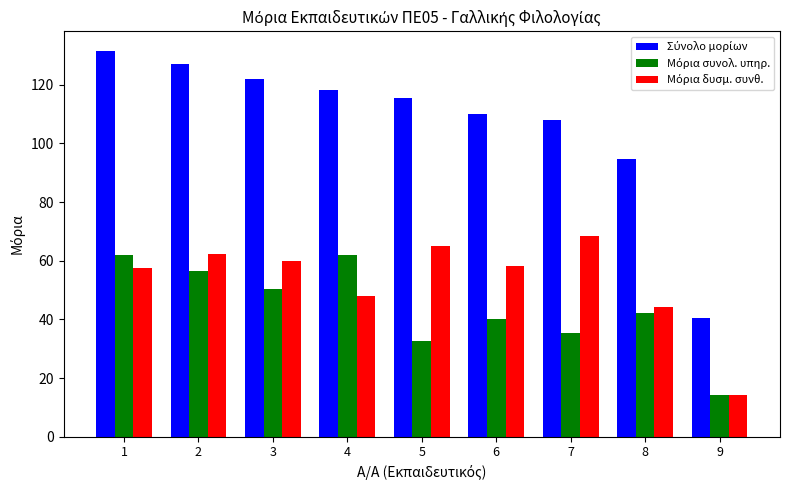

What is the difference between the highest and lowest values at 3?

71.8